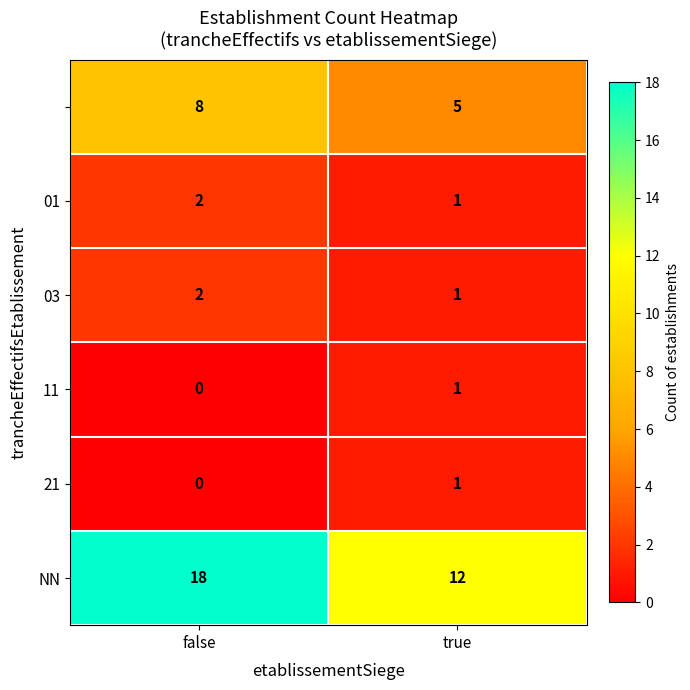

What is the spread (max minus min) of values at true?

11